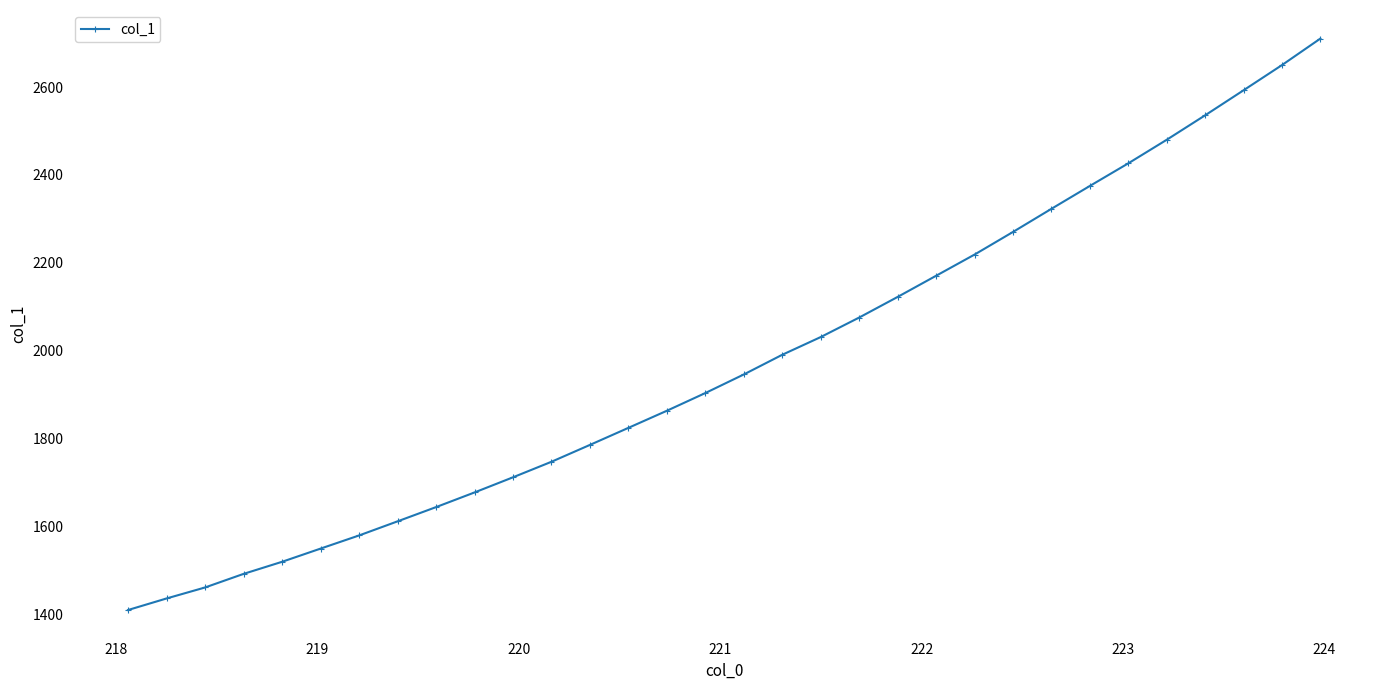

What is the difference between the maximum and minimum values?

1301.6